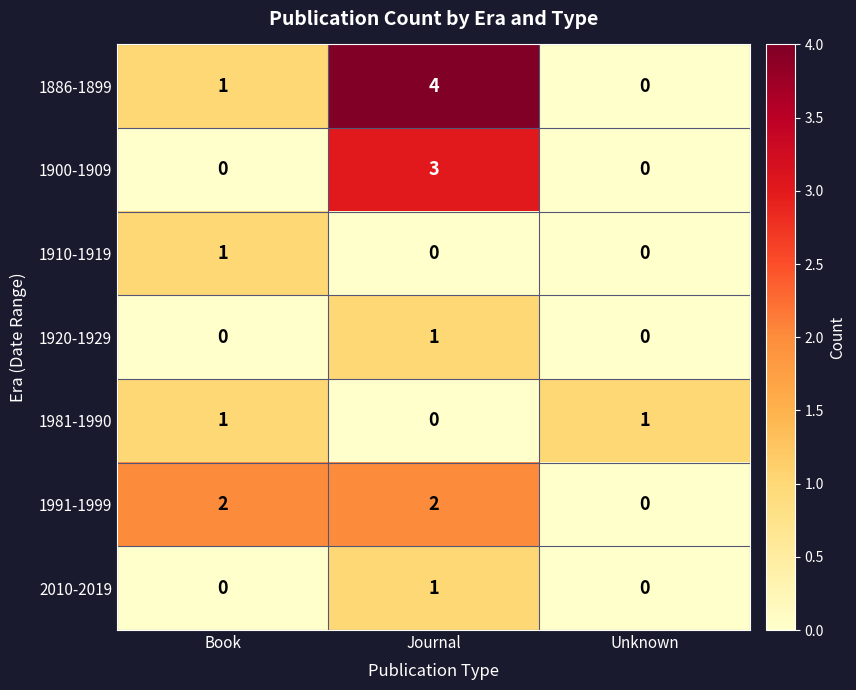

What is the difference between the maximum and minimum values in the 1886-1899 series?

4